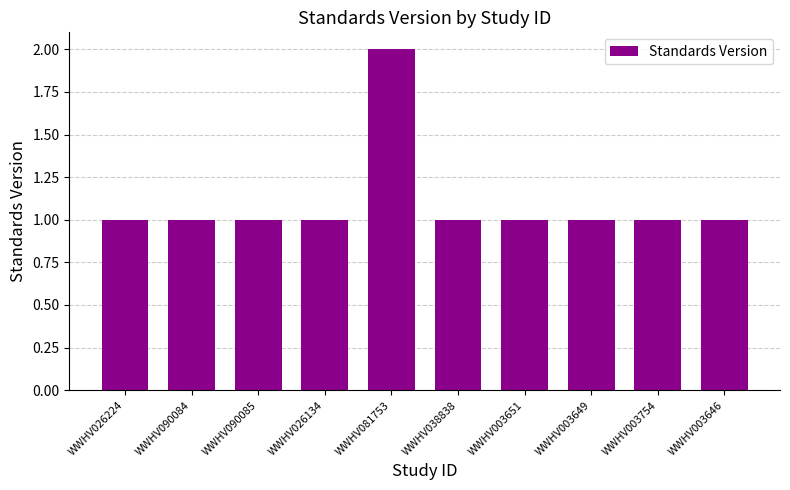

What is the label of the 9th bar from the right?

WWHV090084